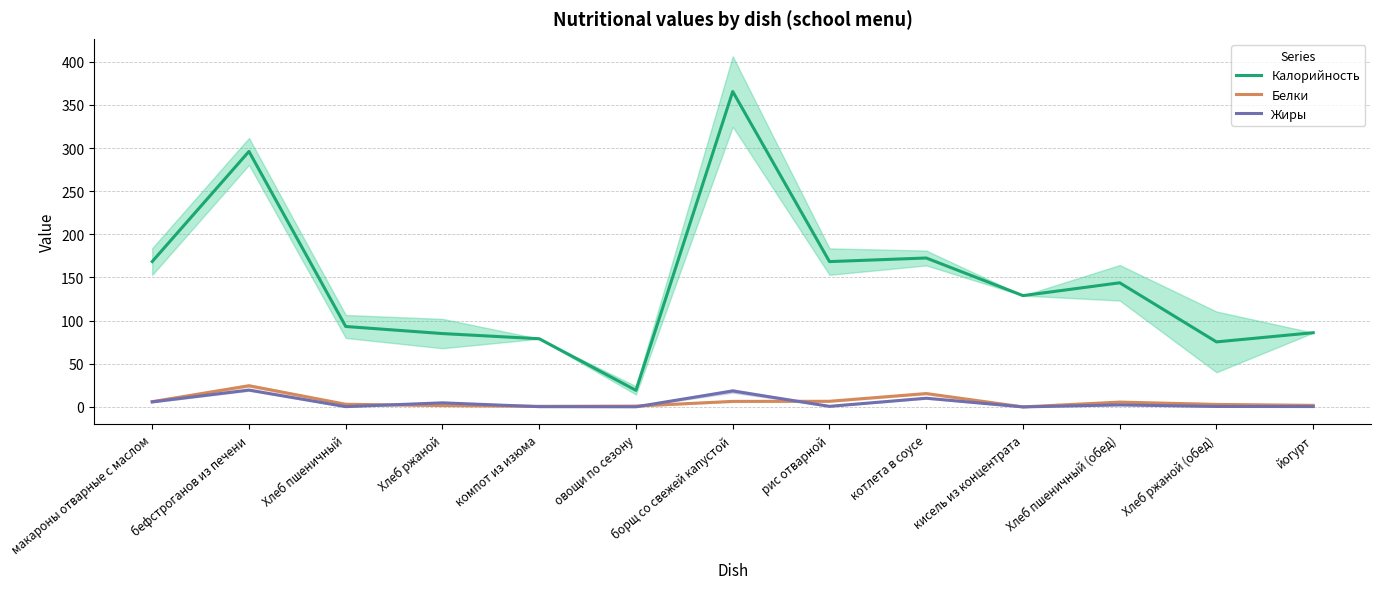

How many lines are shown in the chart?

3